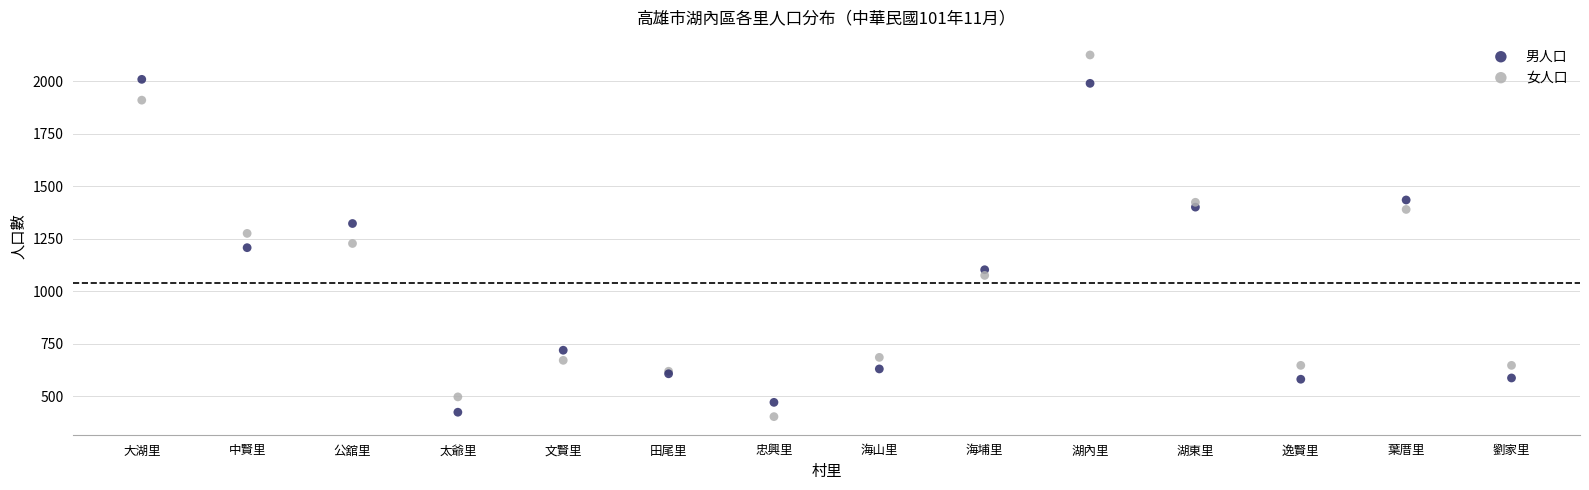

What are all the series names shown in the legend?

男人口, 女人口